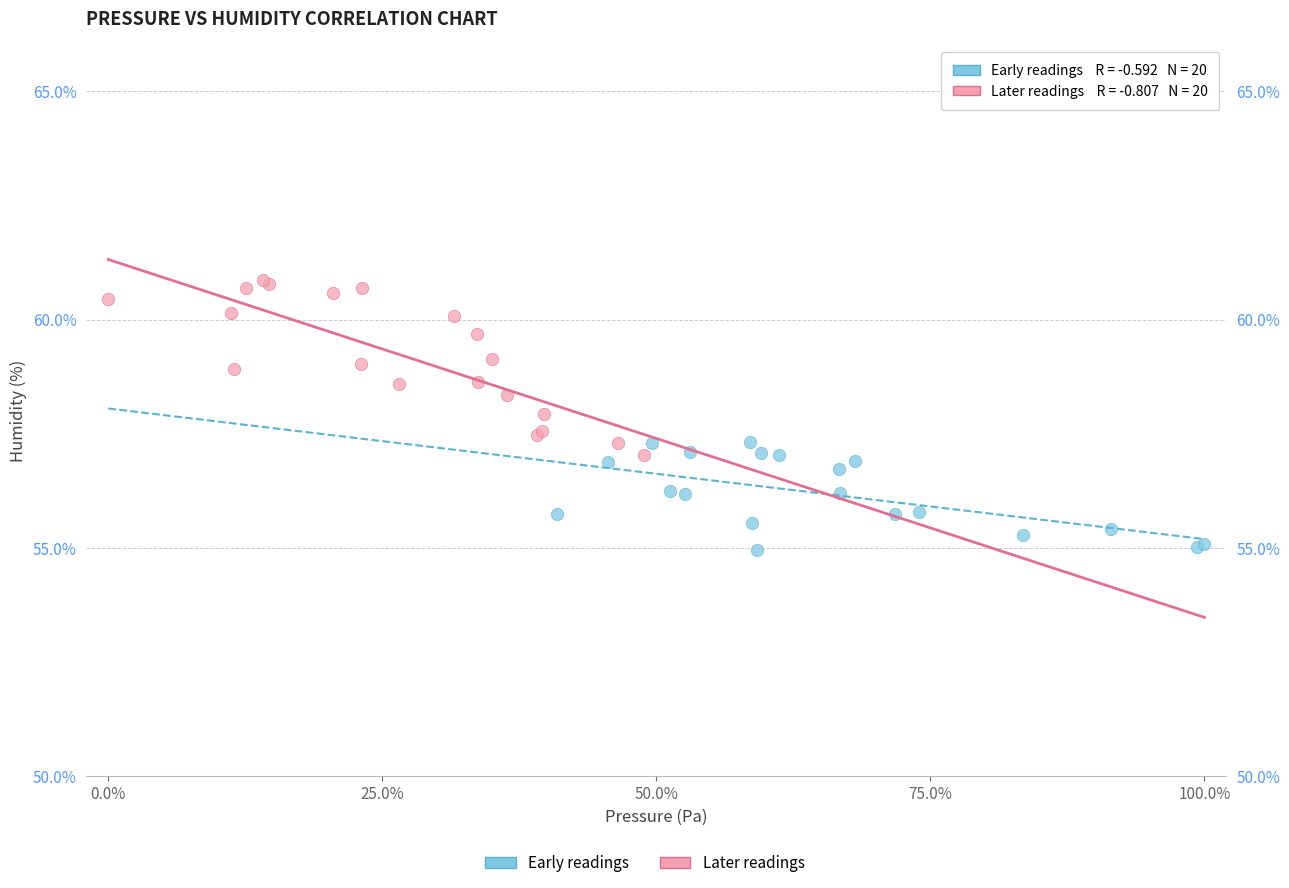

Which series has the widest spread of Y values?

Later readings